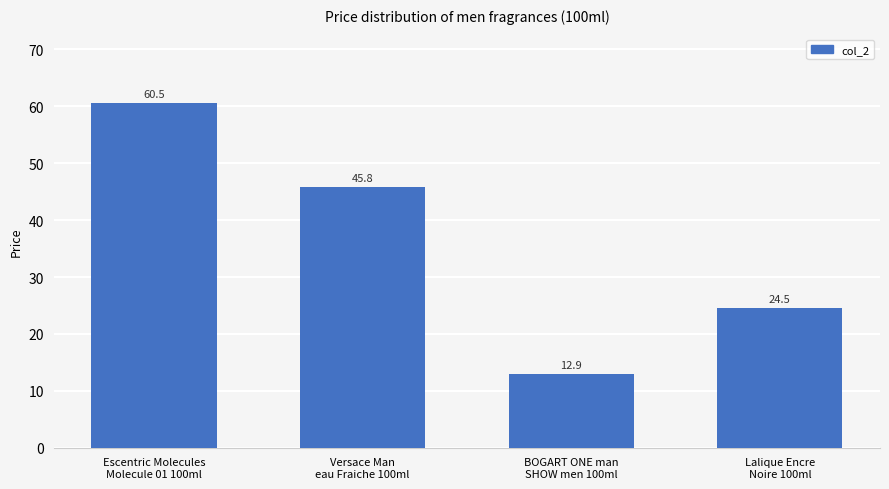

Which has a higher value, Versace Man
eau Fraiche 100ml or Escentric Molecules
Molecule 01 100ml?

Escentric Molecules
Molecule 01 100ml